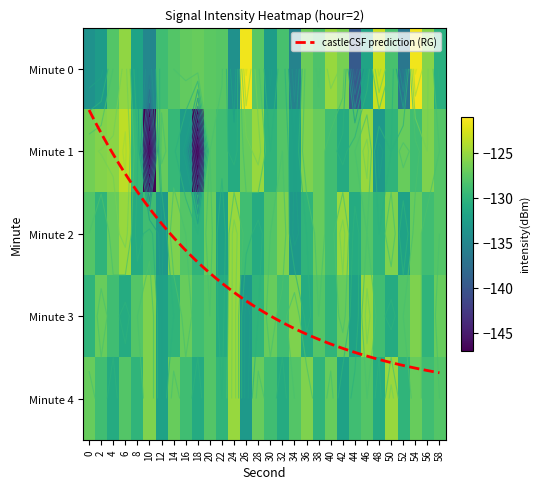

True or false: 3 has a value of -131.0 at 36.

True